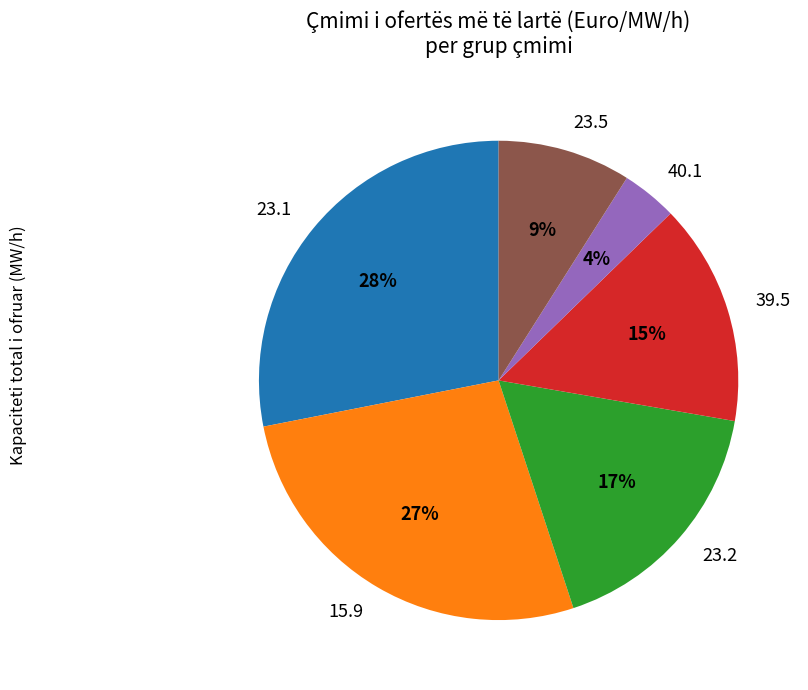

How many slices are in this pie chart?

6